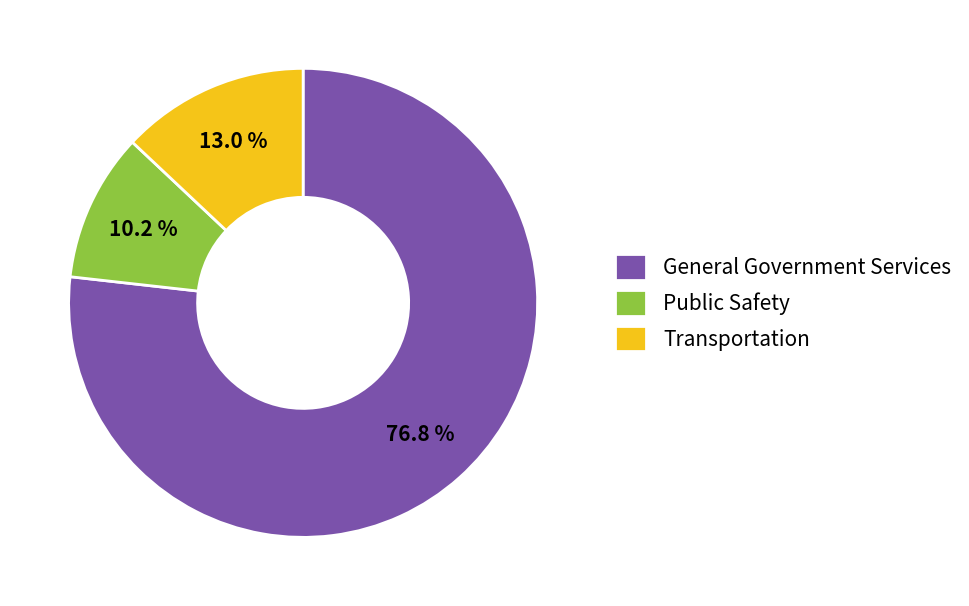

Is the sum of Transportation and General Government Services greater than half?

Yes